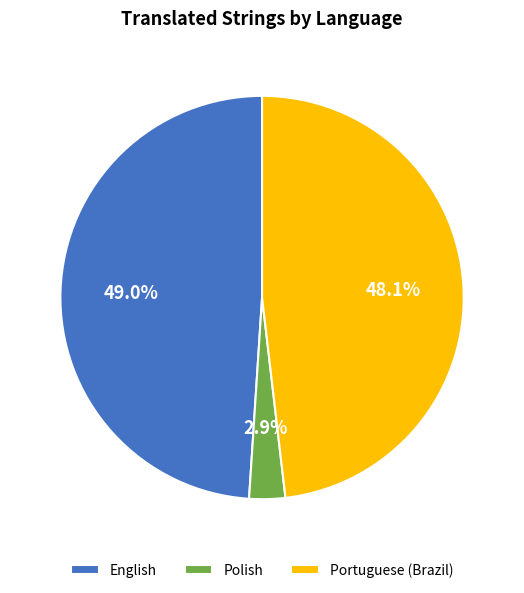

To the nearest percent, what is the difference between the Portuguese (Brazil) and English slice percentages?

1%